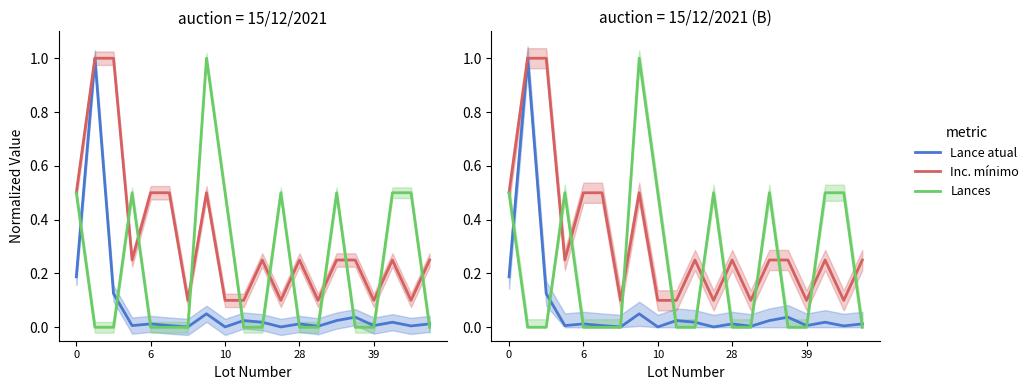

What is the sum of all Lance atual values?

1.6